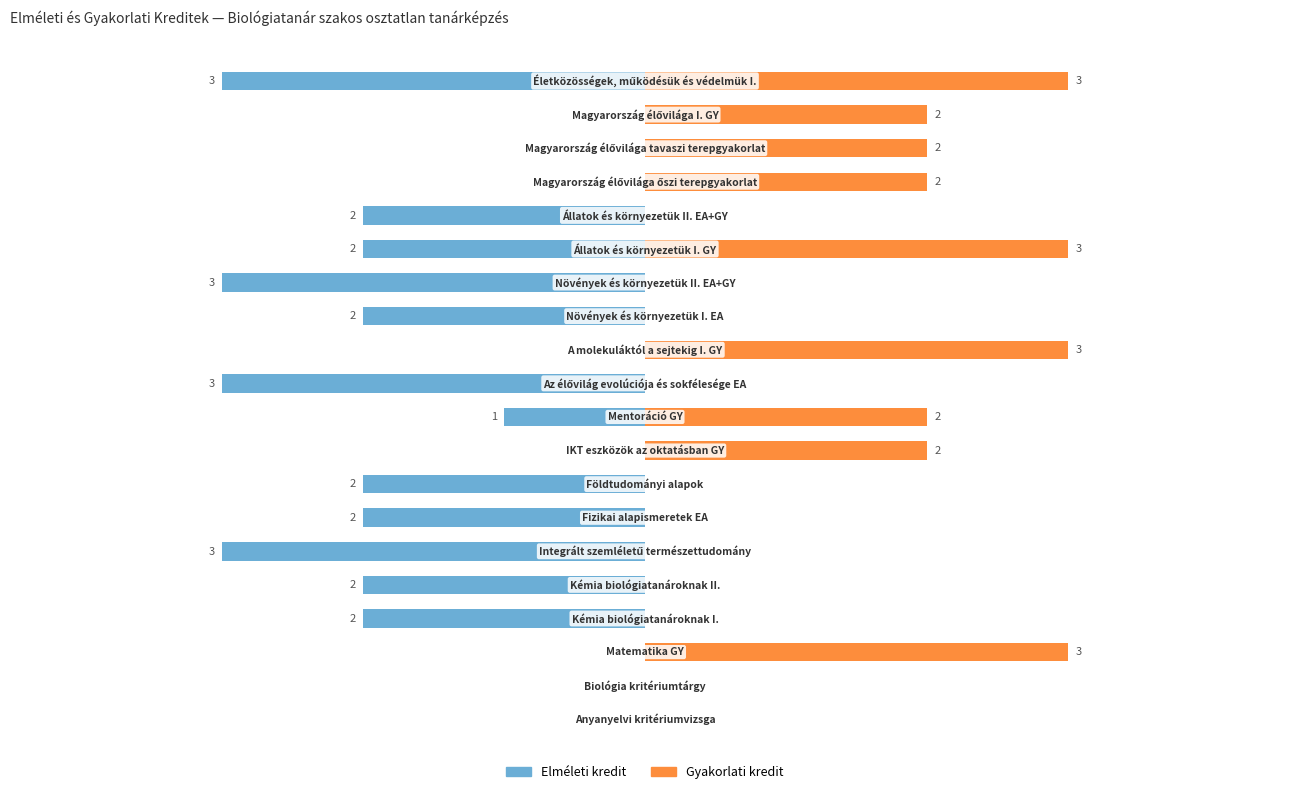

Reading left to right, extract all data points from this chart.

Elméleti kredit: 0	0	0	-2	-2	-3	-2	-2	0	-1	-3	0	-2	-3	-2	-2	0	0	0	-3
Gyakorlati kredit: 0	0	3	0	0	0	0	0	2	2	0	3	0	0	3	0	2	2	2	3